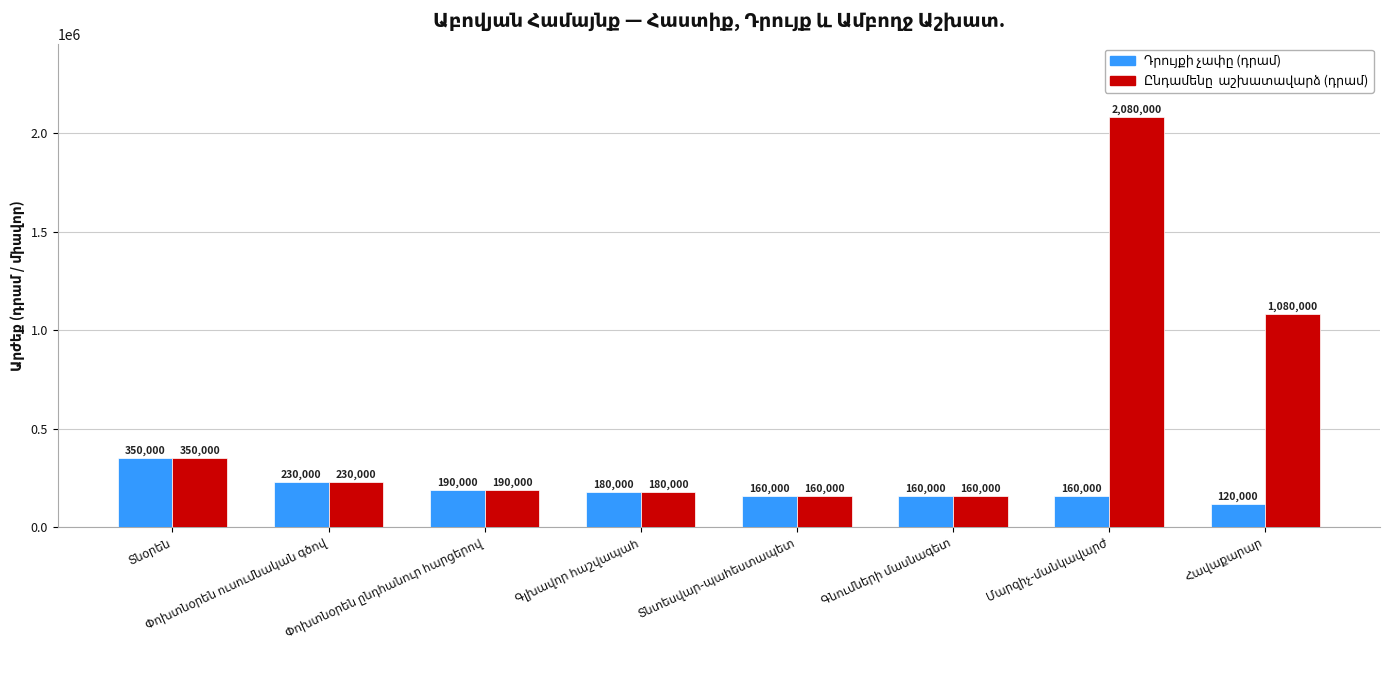

What is the greatest value displayed?

2080000